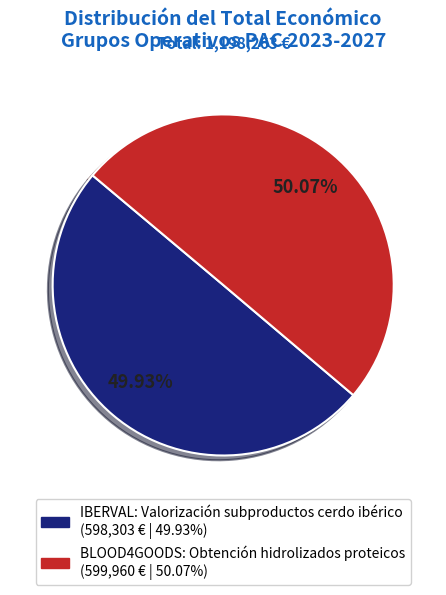

What percentage is NOT represented by IBERVAL: Valorización subproductos cerdo ibérico?

50.1%